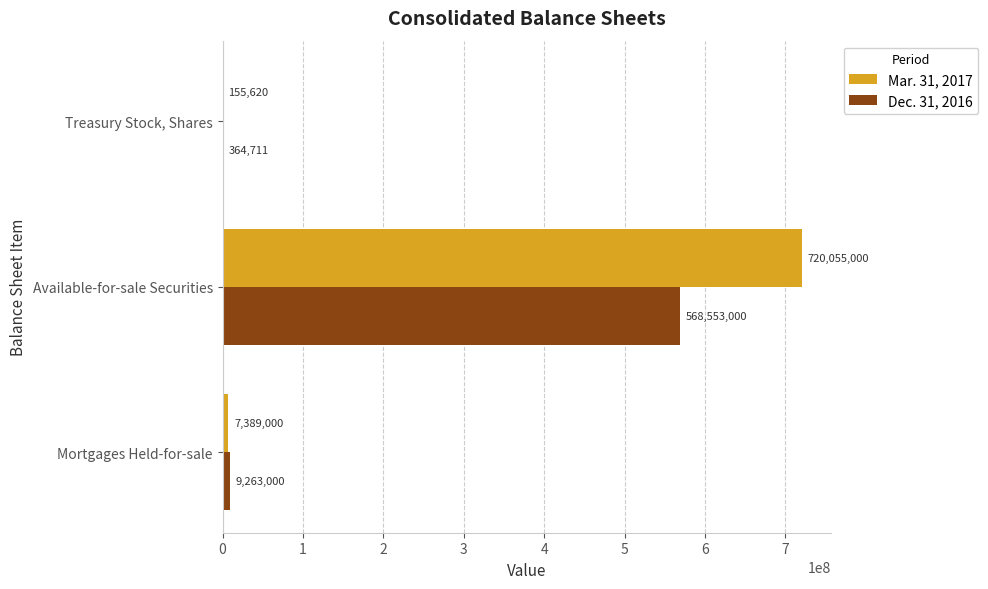

What is the approximate value of Mar. 31, 2017 at Treasury Stock, Shares?

155620